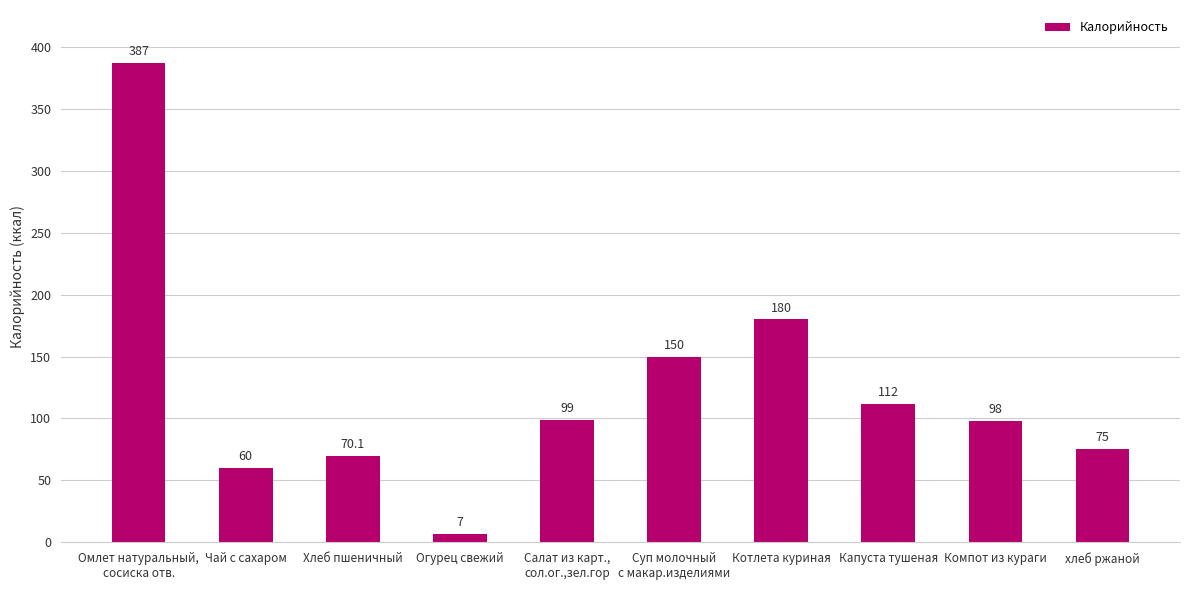

Between хлеб ржаной and Суп молочный
с макар.изделиями, which is larger?

Суп молочный
с макар.изделиями